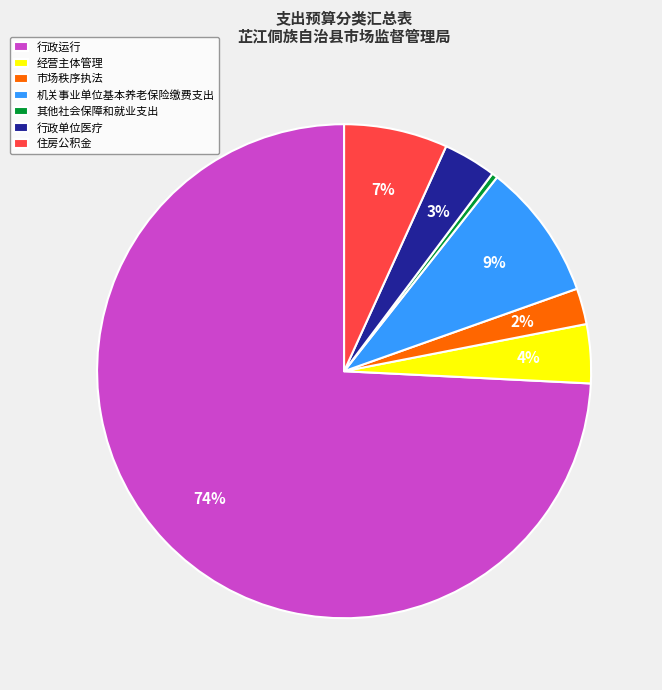

How many segments does this pie chart have?

7